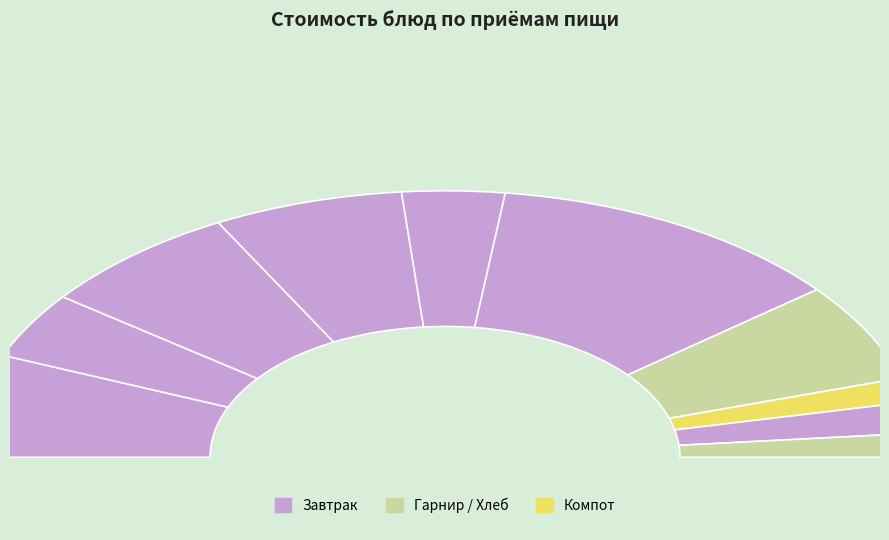

Do Рассольник ленинградский and Кофейный напиток together represent more than half of the pie?

No